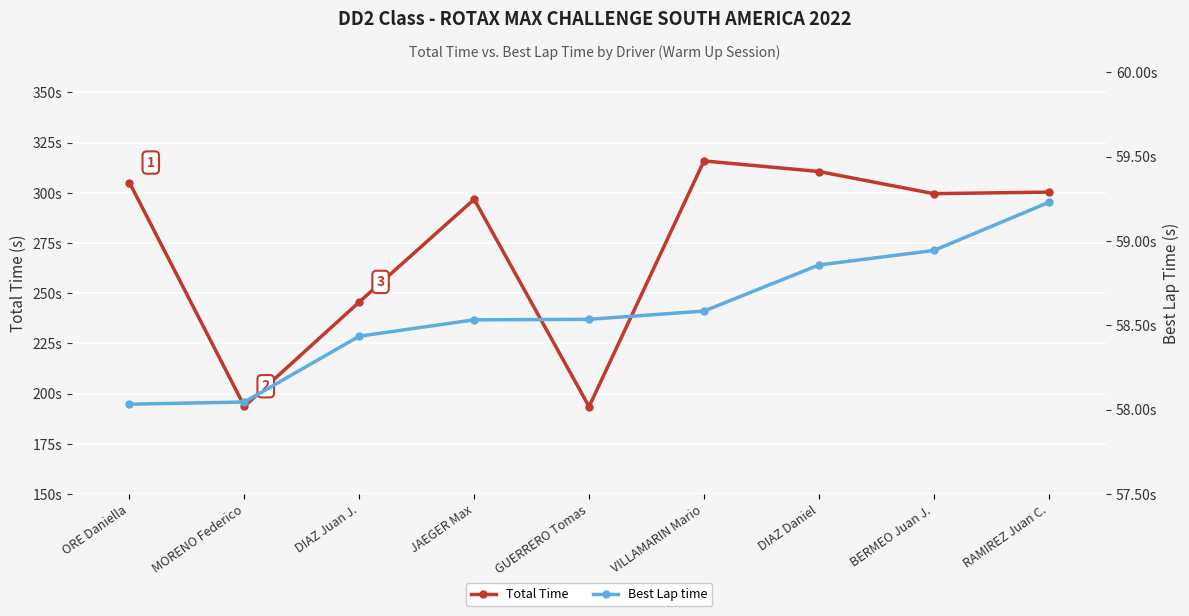

What is the sum of all Best Lap time values?

527.2